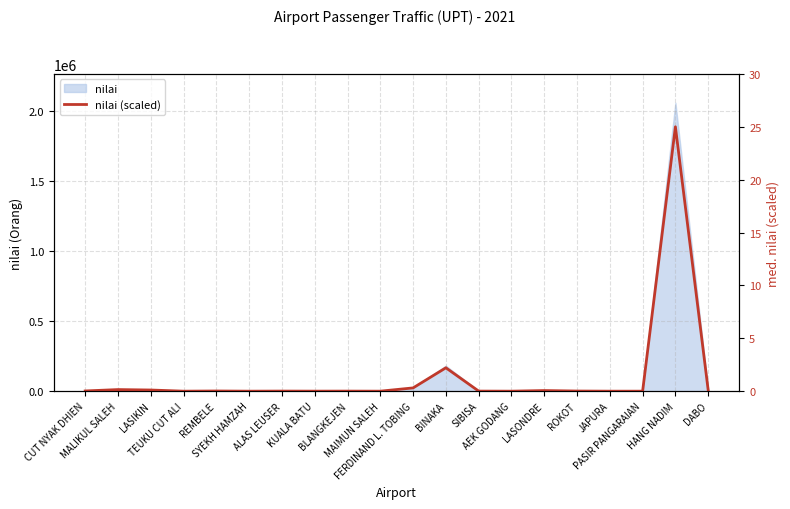

True or false: there are more than 2 points higher than both neighbors.

True